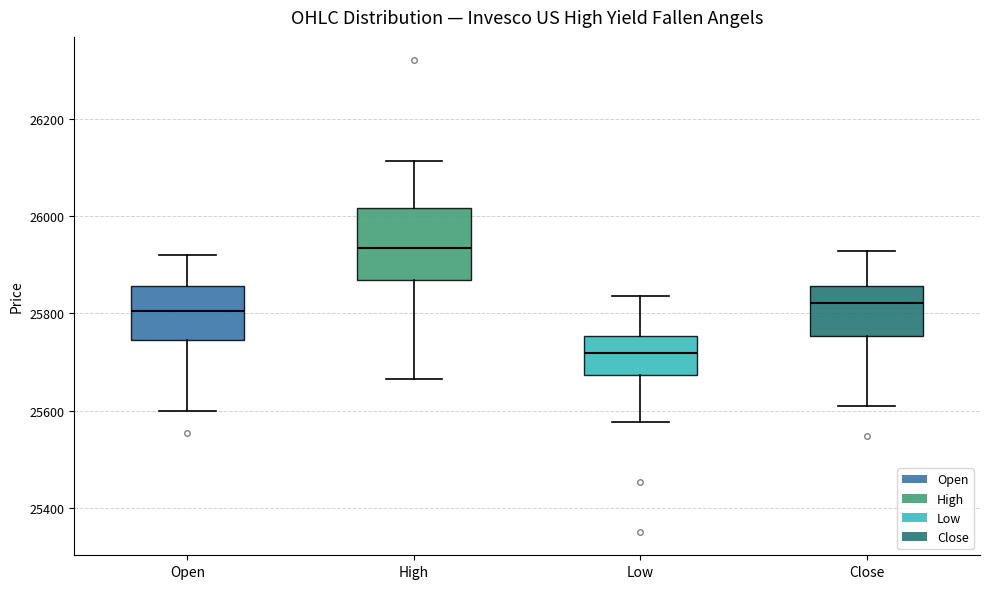

Reading left to right, transcribe this box plot: for each box, give where its median line is, the range the box spans, and where its two whiskers end, as read against the y-axis. The values are not printed on the chart, so give them approximately, as read against the axis.

Open: median 25800, box 25740 to 25860, whiskers 25600 to 25920
High: median 25940, box 25860 to 26020, whiskers 25660 to 26120
Low: median 25720, box 25680 to 25760, whiskers 25580 to 25840
Close: median 25820, box 25760 to 25860, whiskers 25620 to 25920